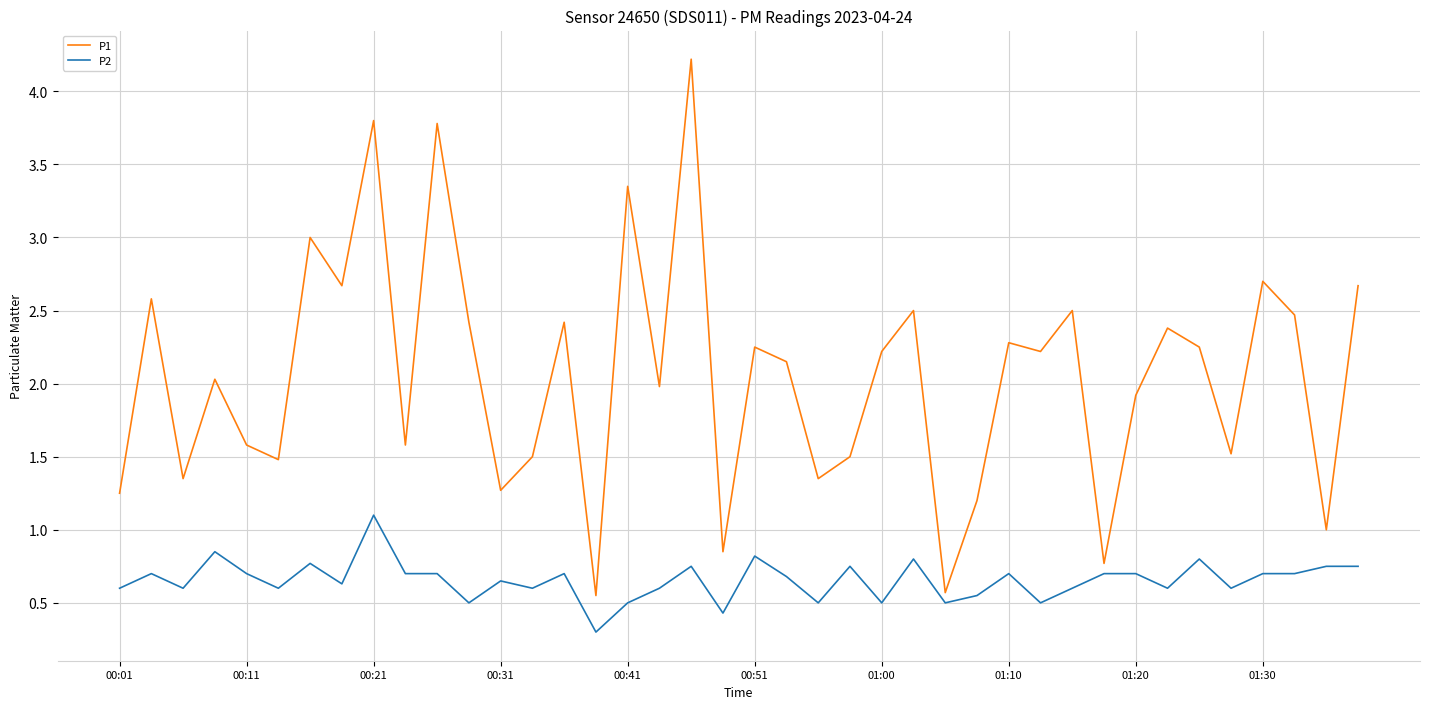

True or false: P1 and P2 cross at least once.

False